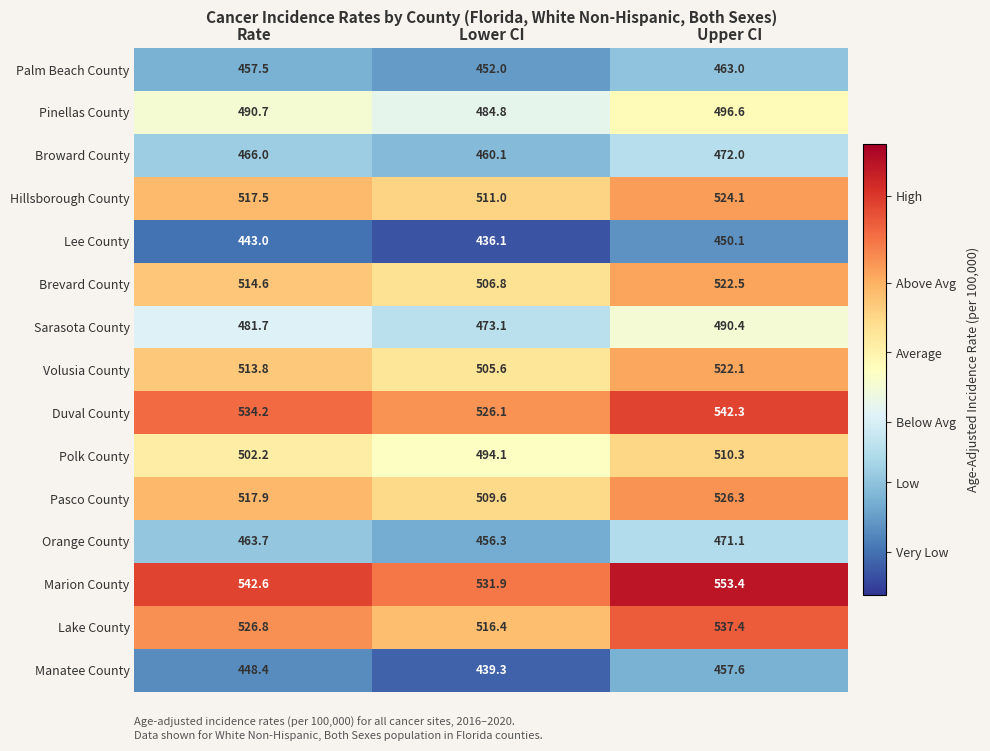

Is the value of Pinellas County at Upper CI greater than the value of Lake County at Upper CI?

No